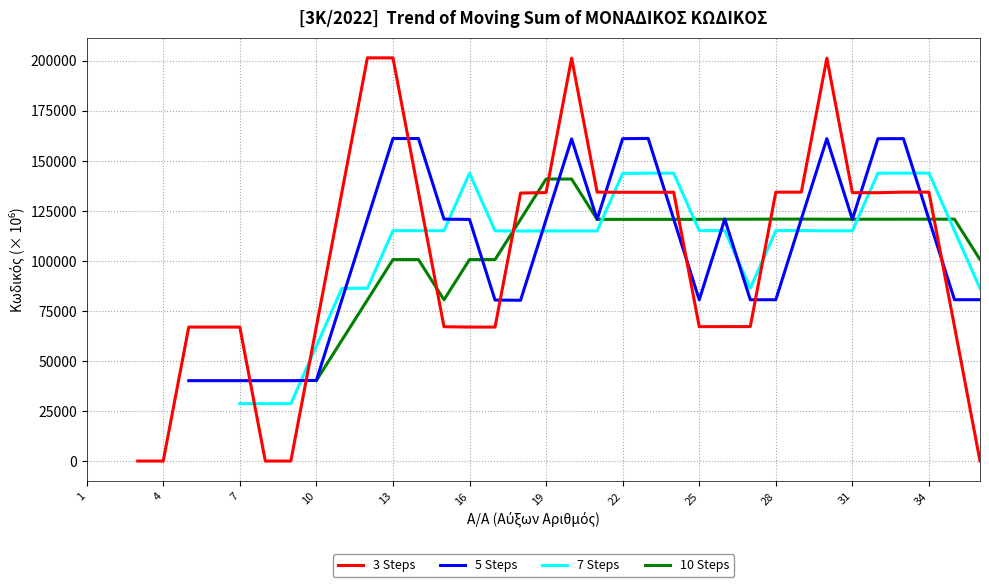

True or false: 5 Steps and 3 Steps intersect in this chart.

True